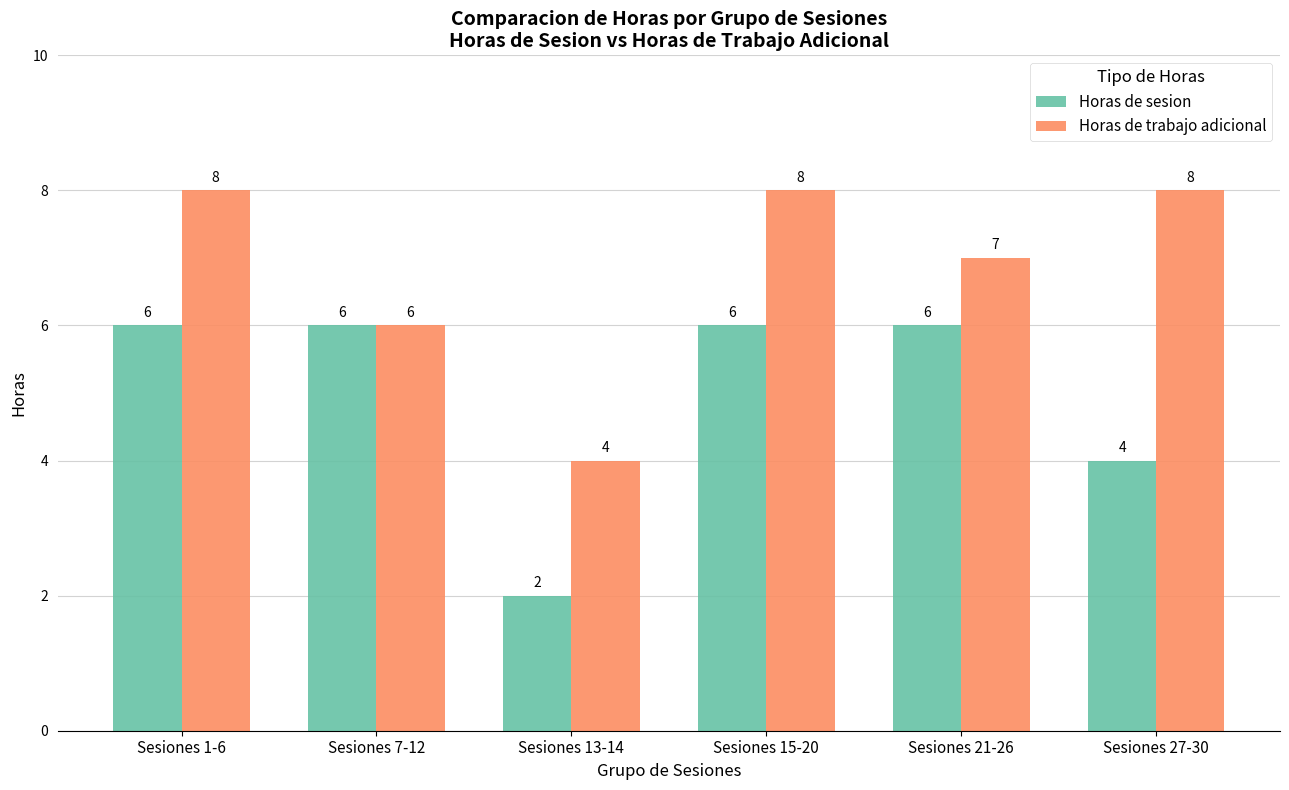

Count the number of data series in this chart.

2